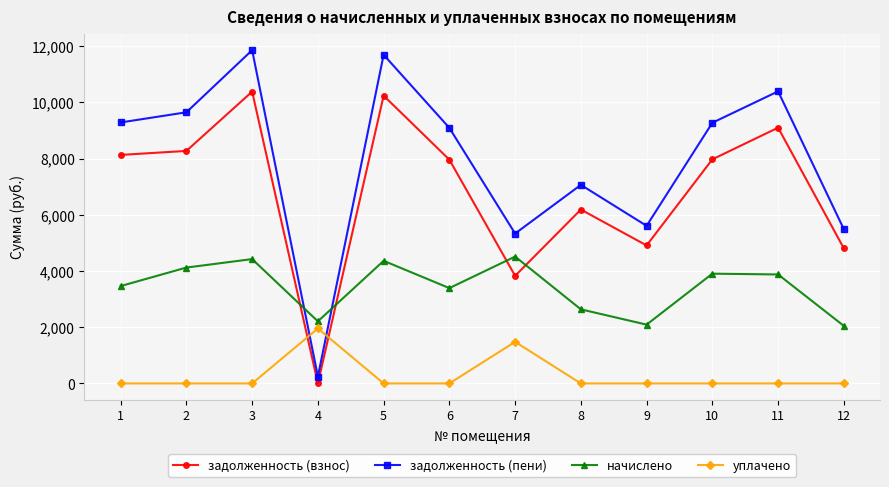

Where is the first local maximum for задолженность (взнос)?

3